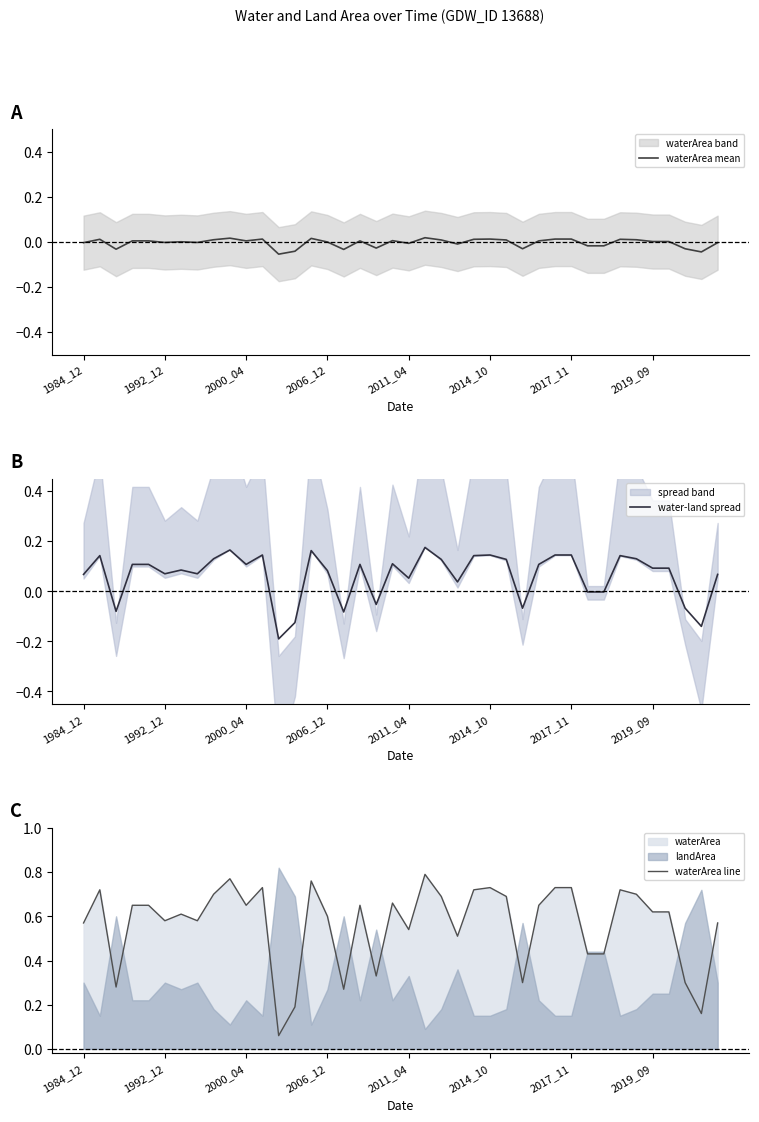

The waterArea mean series shows 0.0 at 28. True or false?

False